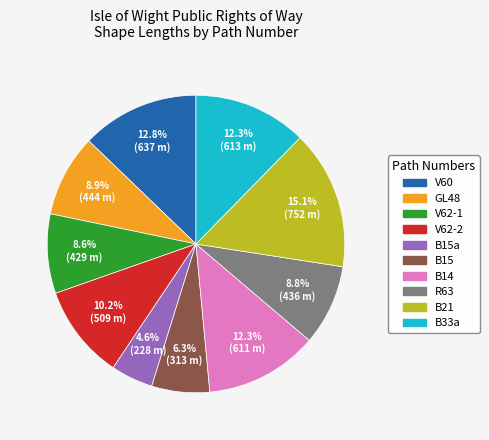

Is there a majority slice in this chart?

No